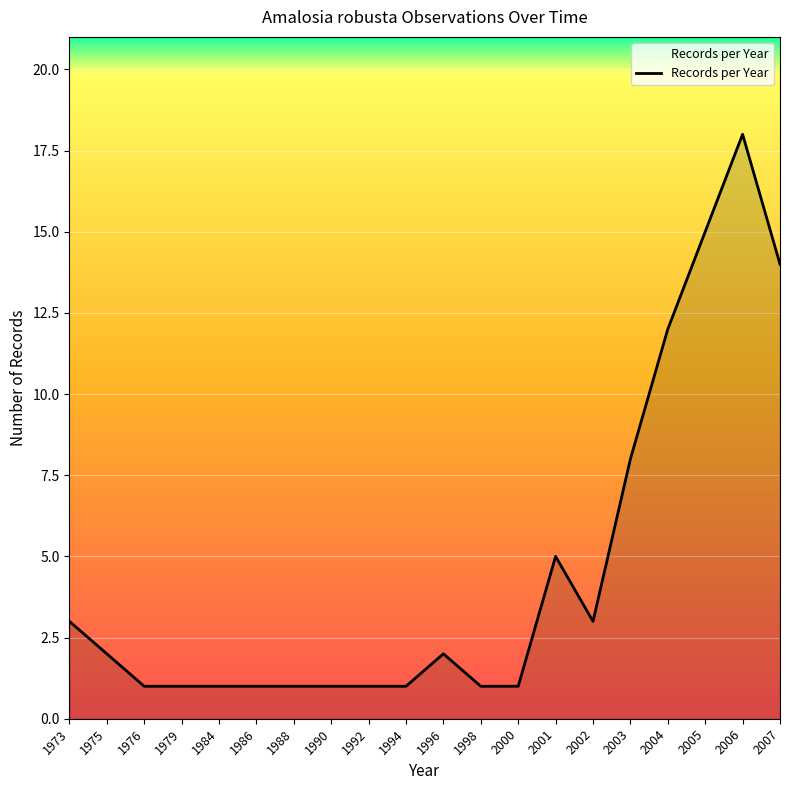

Reading left to right, transcribe all the data shown in this chart.

3	2	1	1	1	1	1	1	1	1	2	1	1	5	3	8	12	15	18	14